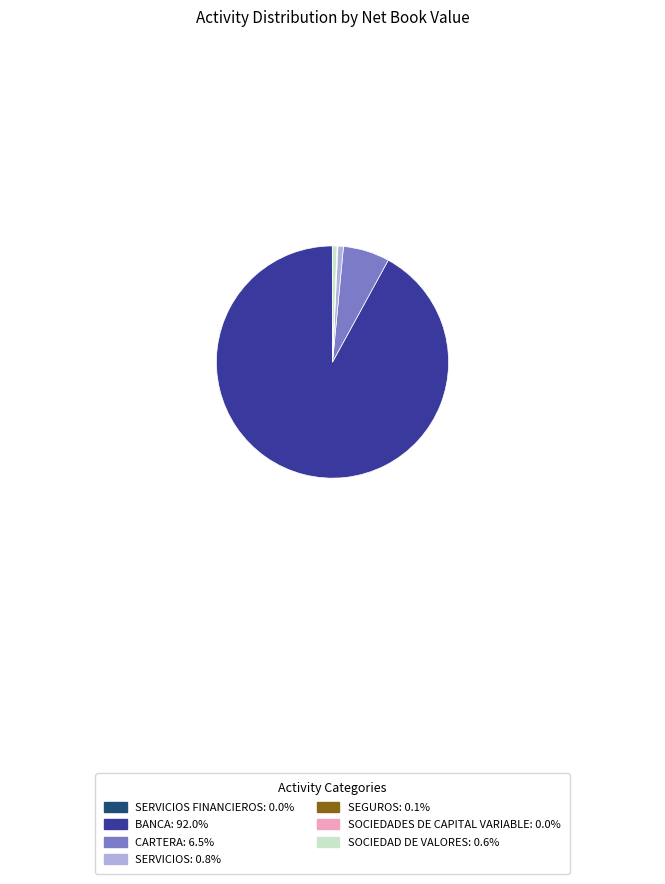

Is there a majority slice in this chart?

Yes